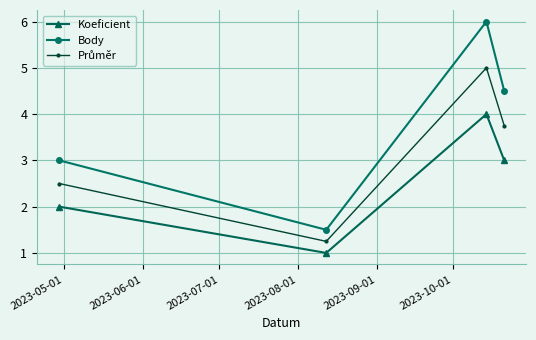

What is the maximum value for Koeficient?

4.0